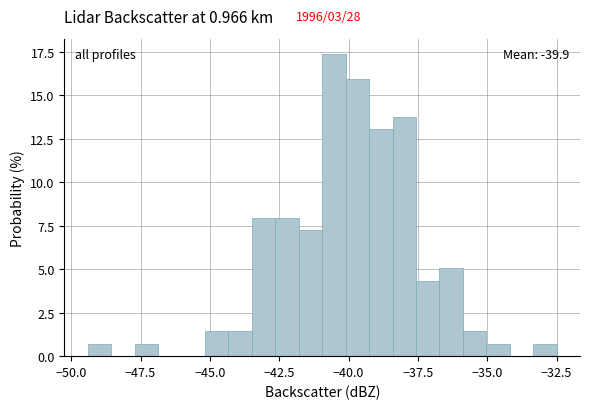

Read against the x-axis, roughly where is the centre of the tallest bar?

-40.5